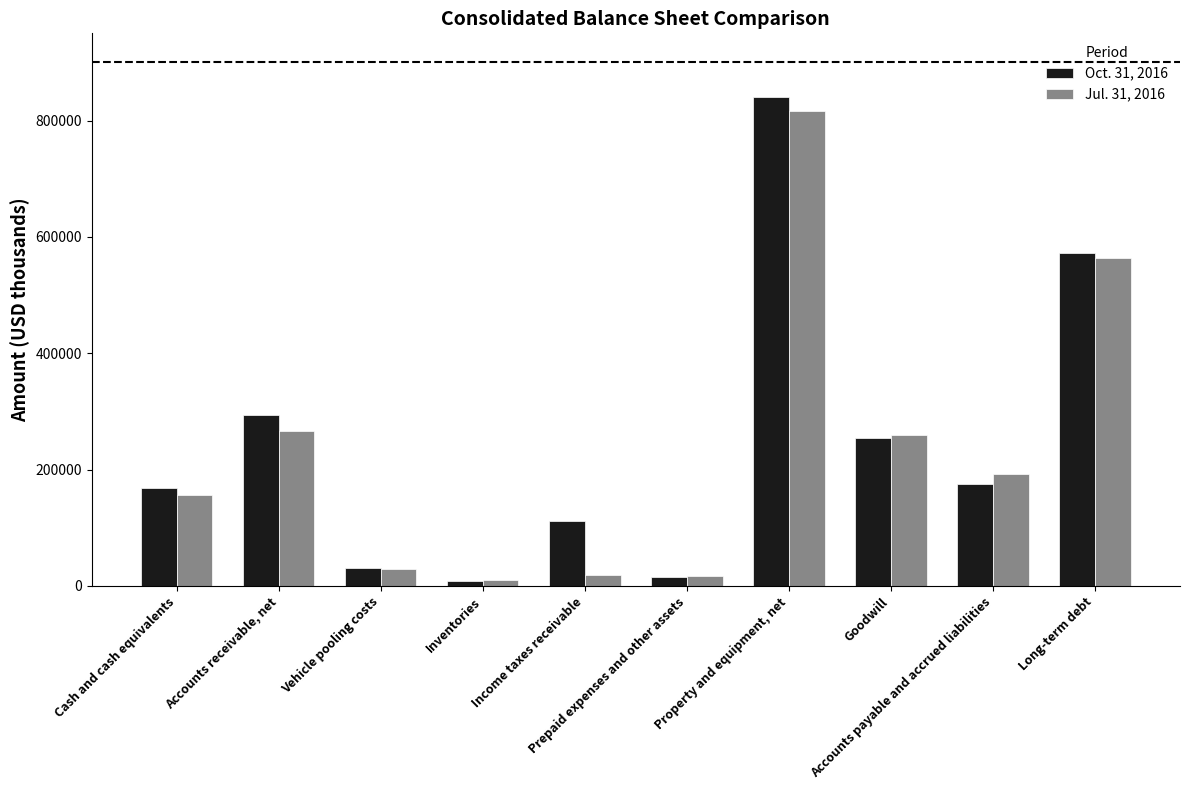

Does the chart contain stacked bars?

No